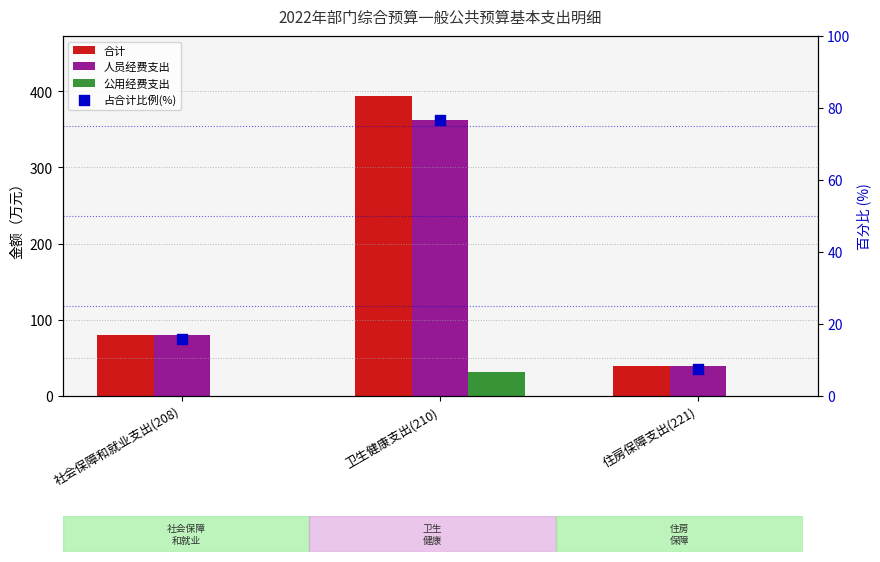

At which category is the sum across all series the highest?

卫生健康支出(210)